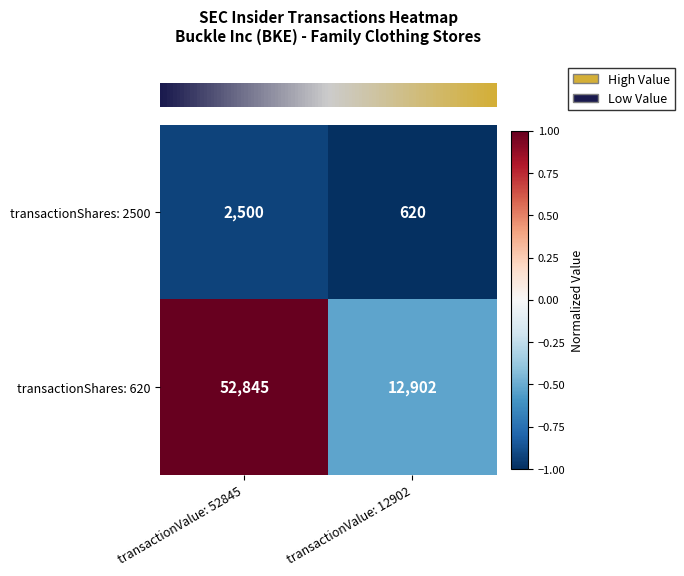

What is the difference between the highest and lowest values at transactionValue: 12902?

12282